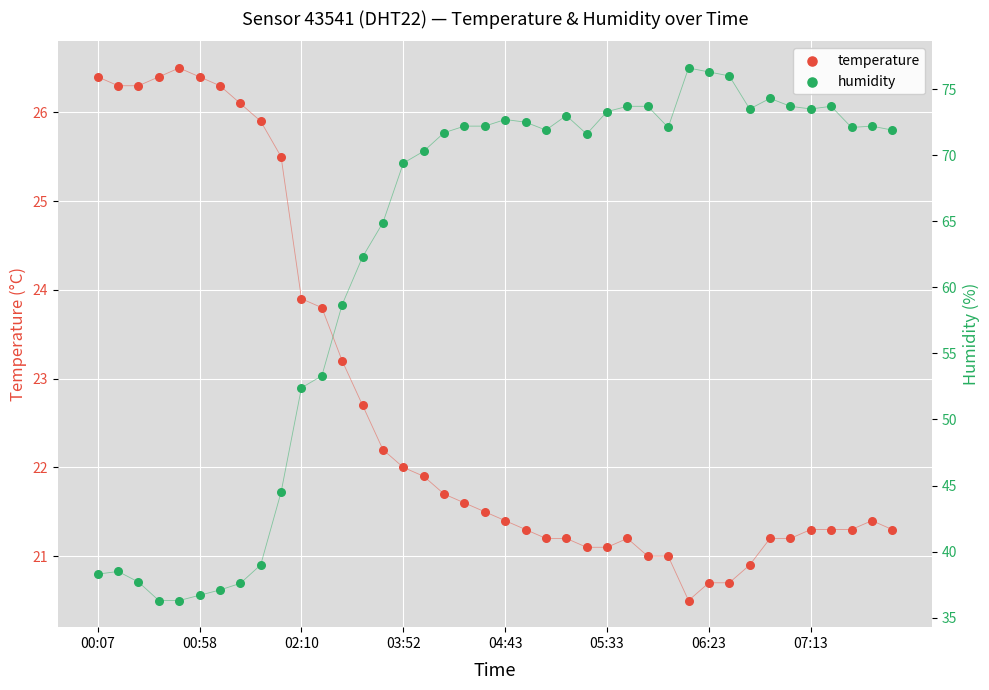

Is the value of humidity at 36 greater than the value of temperature at 39?

Yes